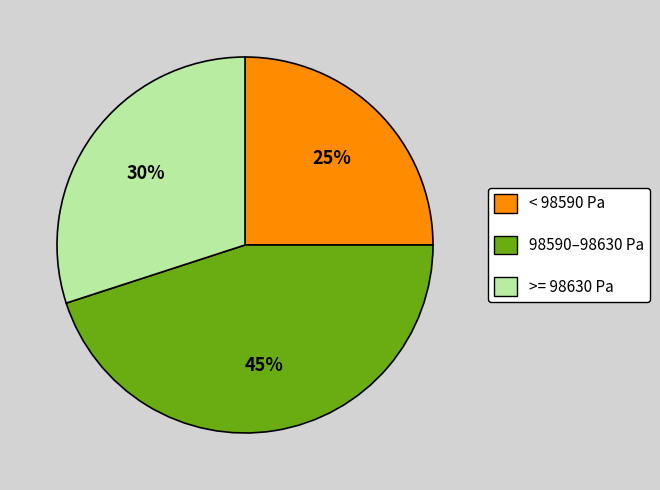

To the nearest percent, what is the average slice percentage?

33%